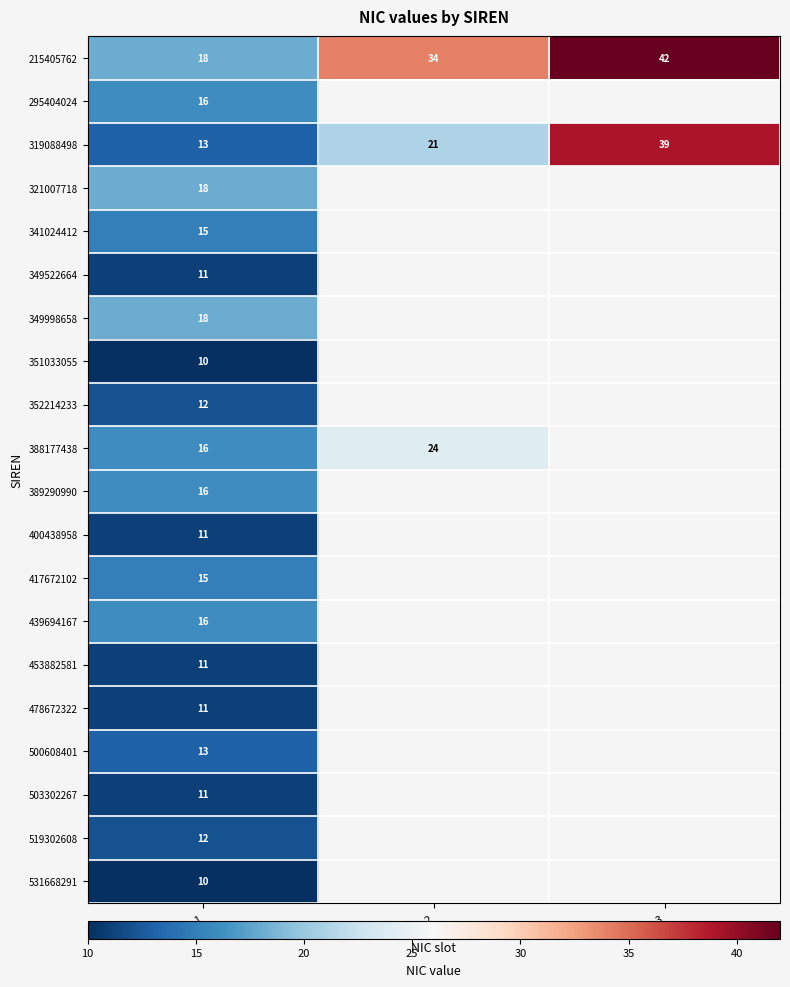

True or false: 453882581 has a value of 11 at nic_1.

True